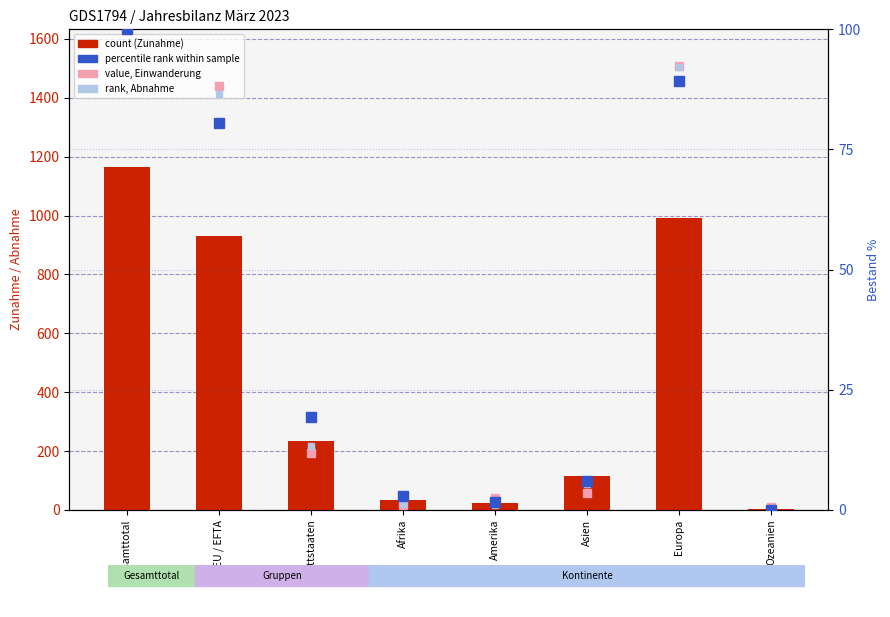

What is the lowest value of the count (Zunahme) series?

3.0